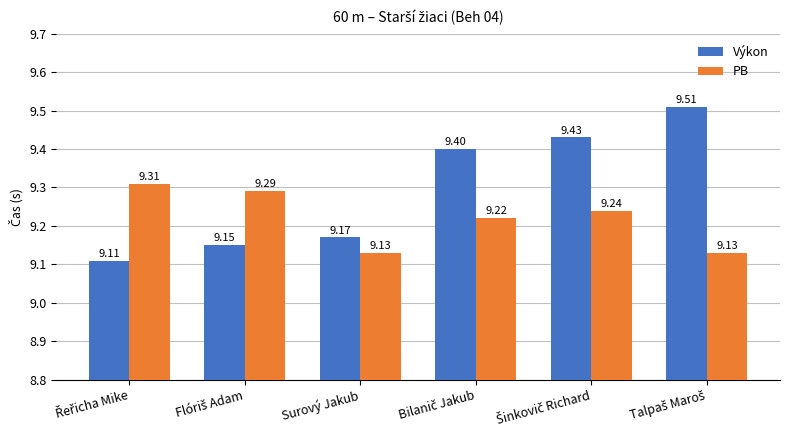

At how many categories does at least one series exceed 9?

6